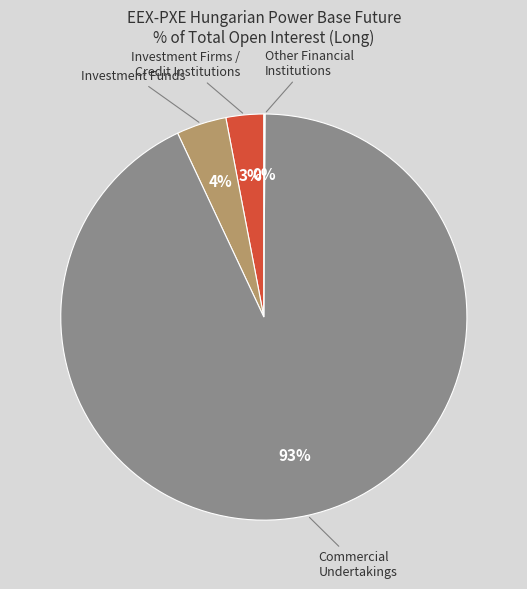

Is there any slice that represents more than half of the pie?

Yes